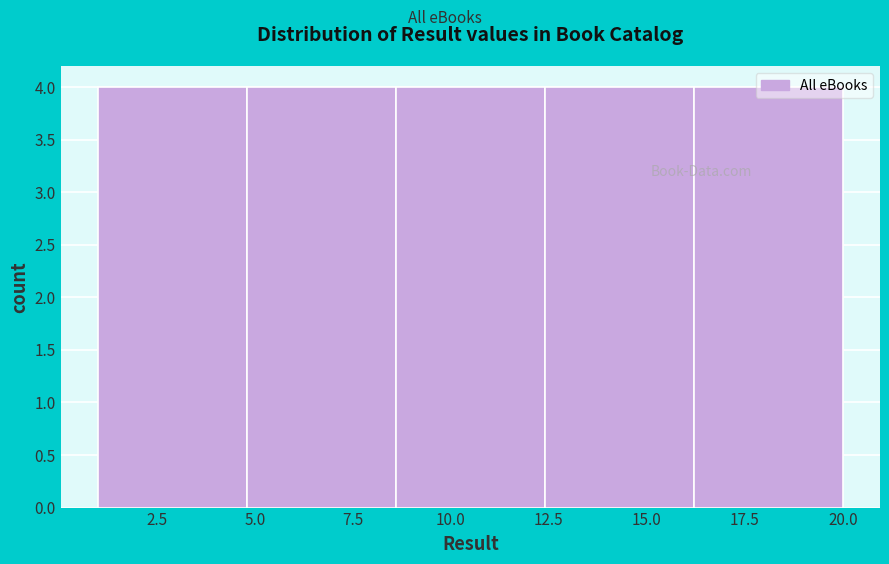

Reading left to right, transcribe this chart: for each bar, give the range it covers on the x-axis and its height. Neither the bar edges nor the heights are printed on the chart, so give them approximately, as read against the axes.

1.0 to 4.8: 4
4.8 to 8.6: 4
8.6 to 12.4: 4
12.4 to 16.2: 4
16.2 to 20.0: 4